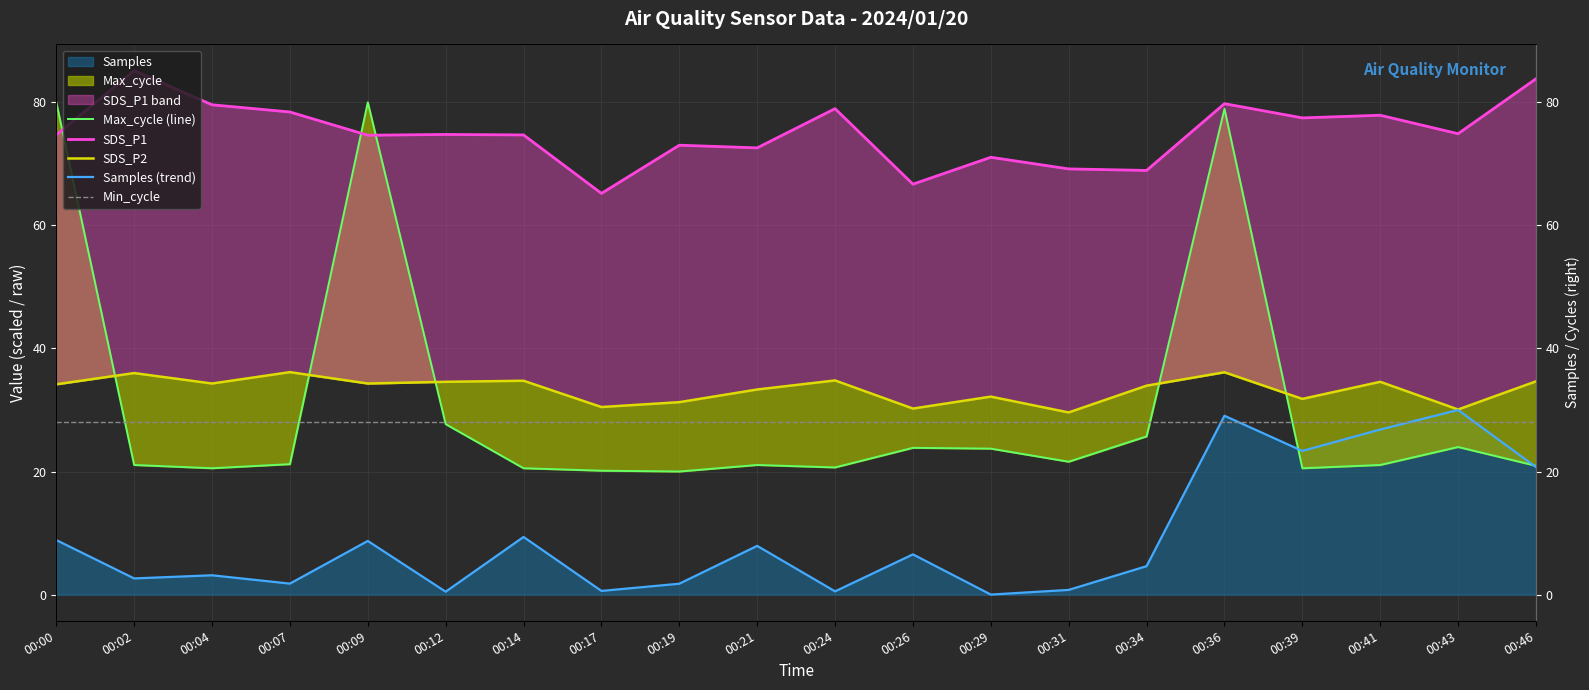

The value of SDS_P1 at 00:00 is 74.7. True or false?

True